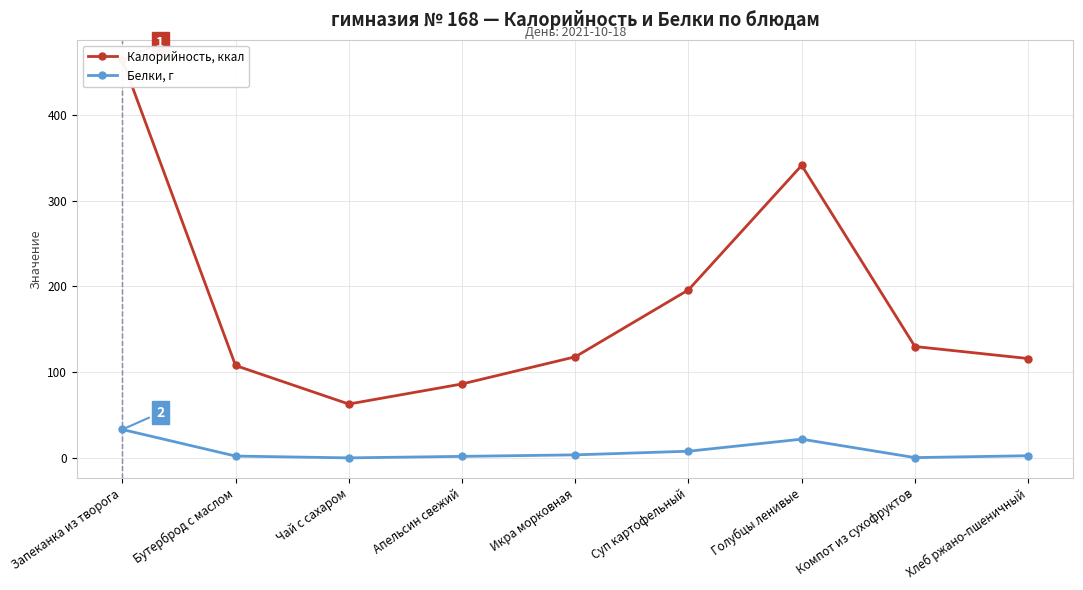

True or false: Белки, г and Калорийность, ккал intersect in this chart.

False